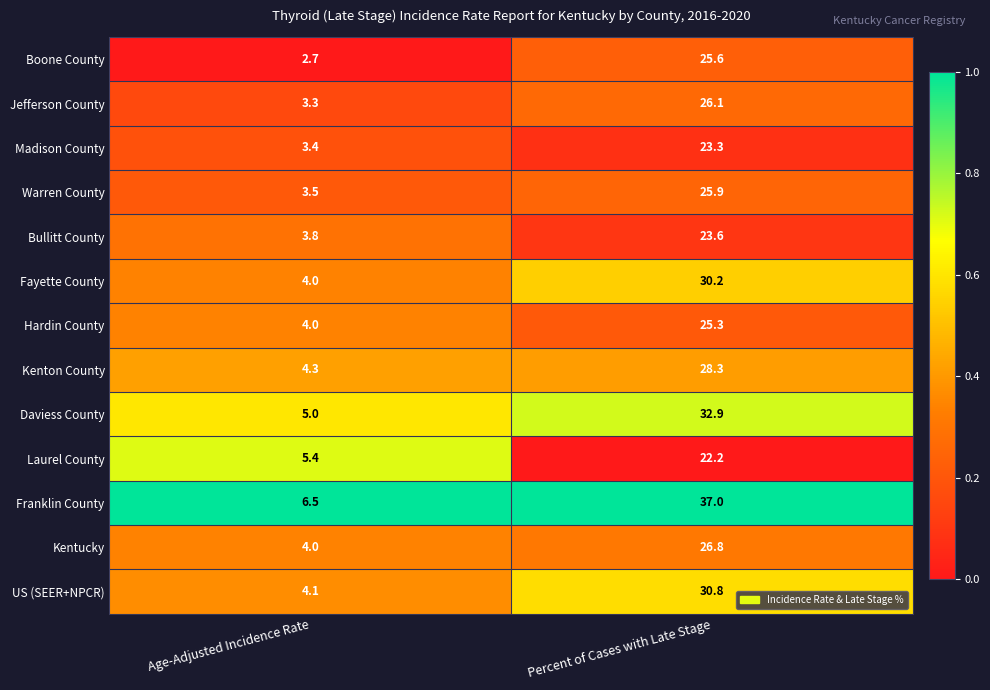

Rank the series at Percent of Cases with Late Stage from lowest to highest value.

Laurel County, Madison County, Bullitt County, Hardin County, Boone County, Warren County, Jefferson County, Kentucky, Kenton County, Fayette County, US (SEER+NPCR), Daviess County, Franklin County